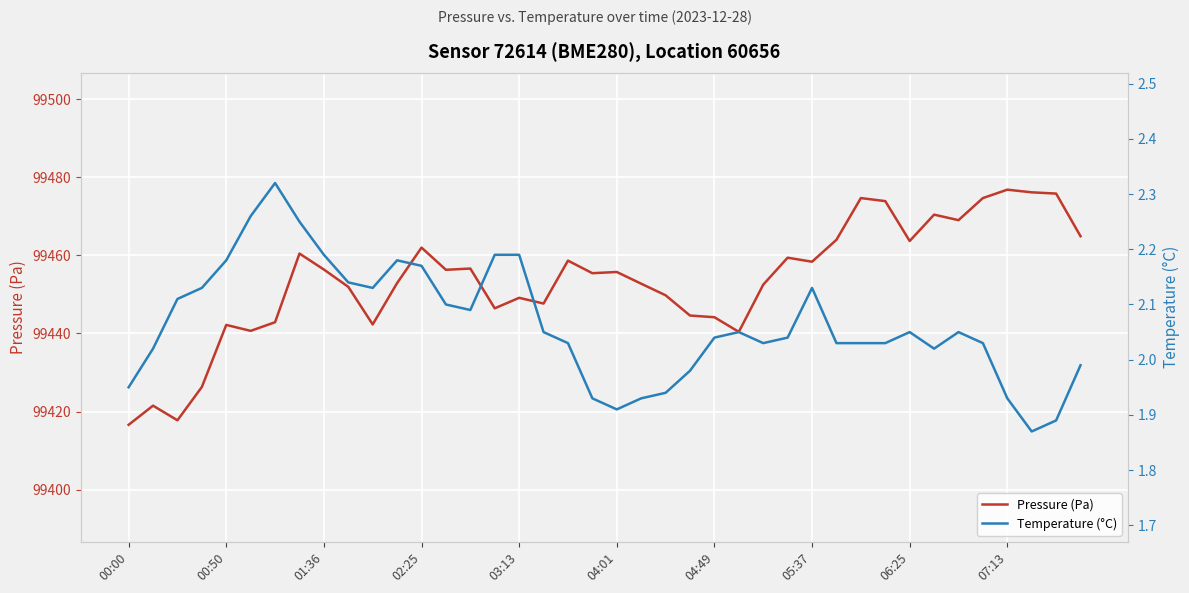

What is the approximate value of Temperature (°C) at 39?

2.0